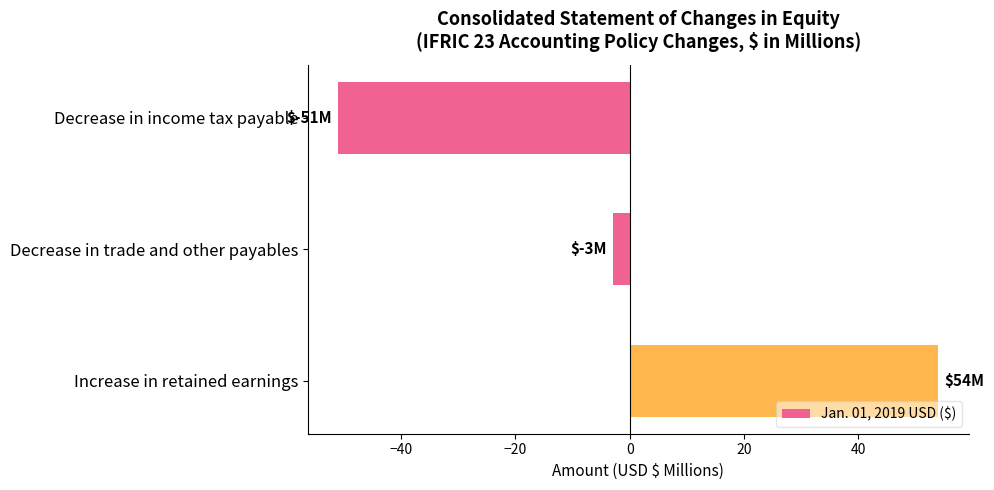

Rank the categories by value from lowest to highest.

Decrease in income tax payable, Decrease in trade and other payables, Increase in retained earnings